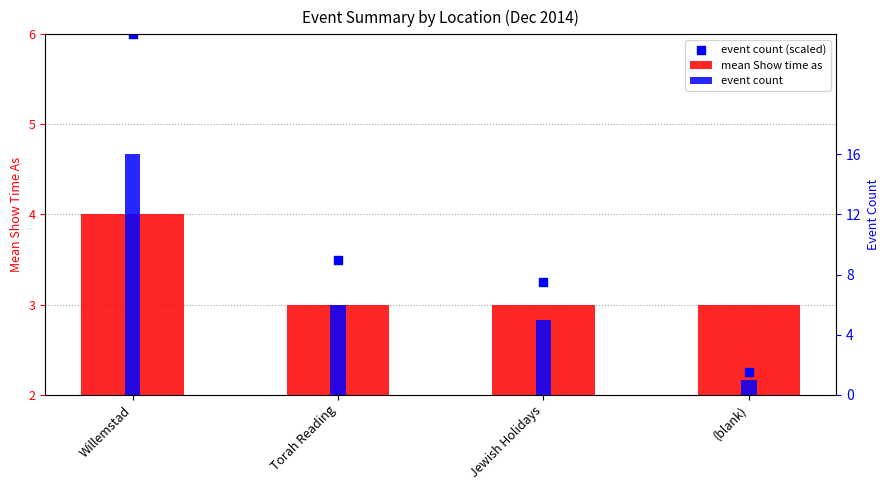

Which series contains the highest Y value?

event count